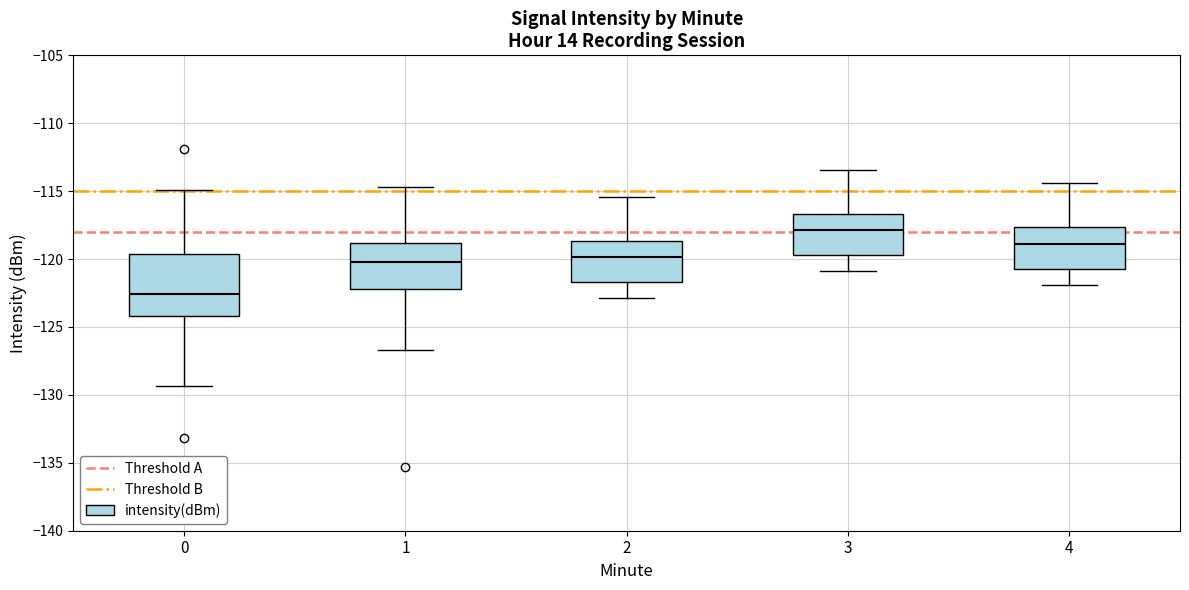

Where does the median line of the box at x = 3 sit on the y-axis? The values are not printed on the chart, so give them approximately, as read against the axis.

-118.0